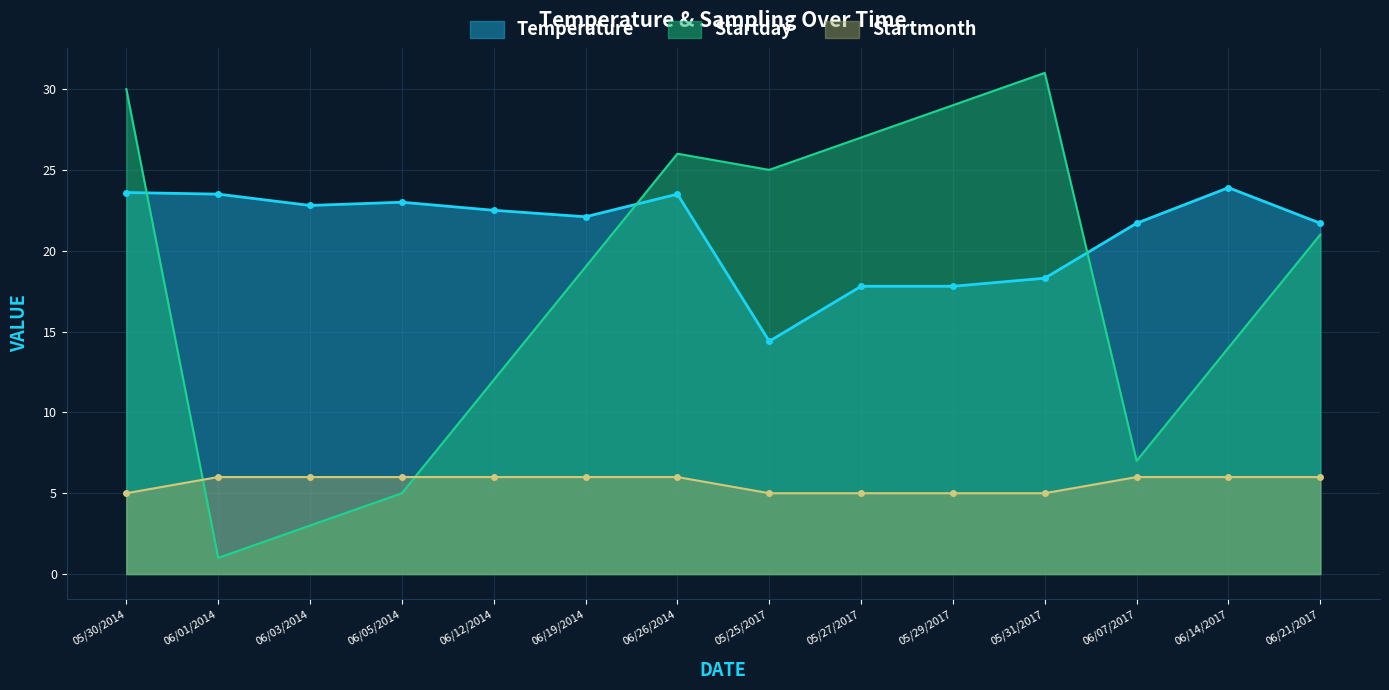

What is the label of the 10th point from the right?

06/12/2014